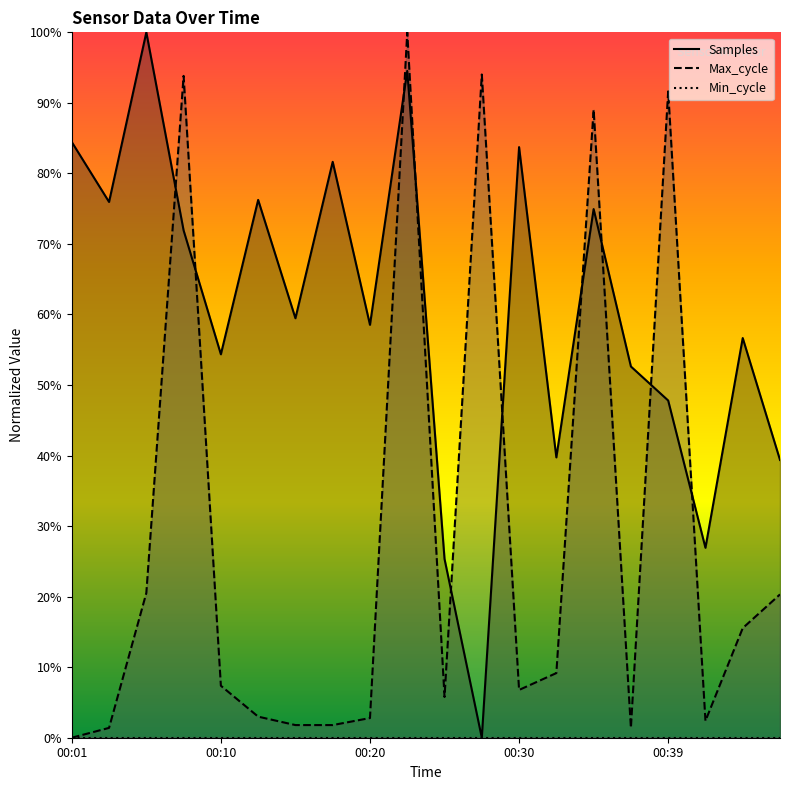

What is the maximum value for Max_cycle?

1.0